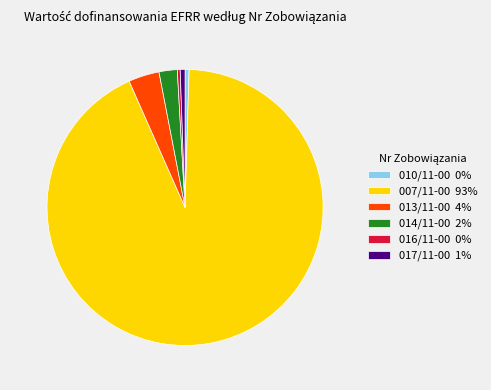

Which category accounts for the majority?

007/11-00 93%